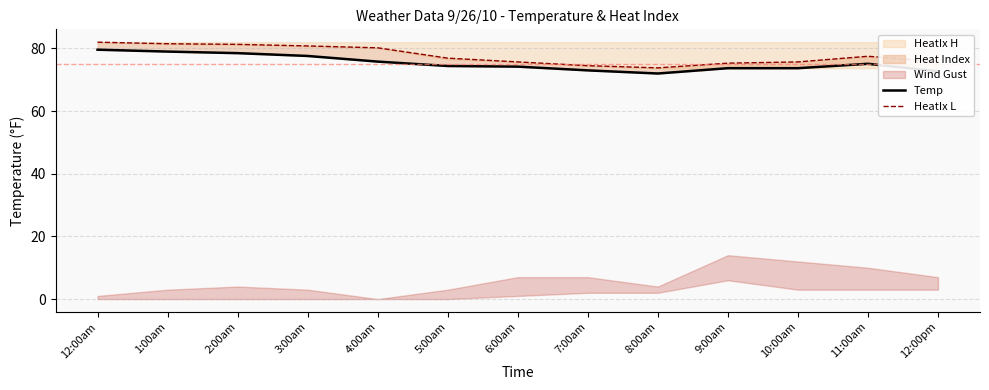

True or false: HeatIx L and Temp cross at least once.

False